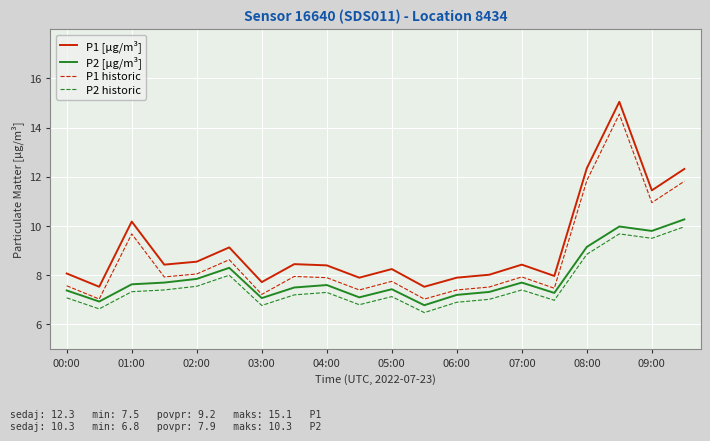

True or false: P1 historic and P2 historic cross at least once.

False